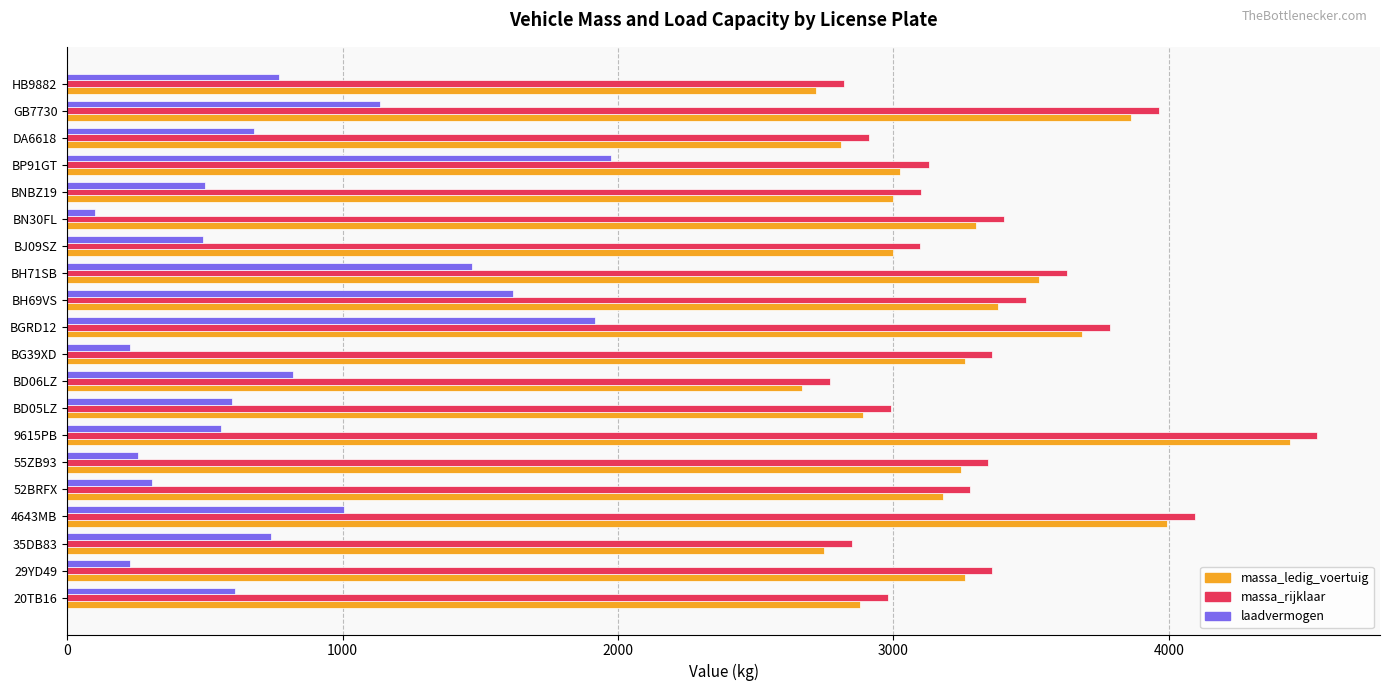

Which series changed the most between BD05LZ and BH71SB?

laadvermogen